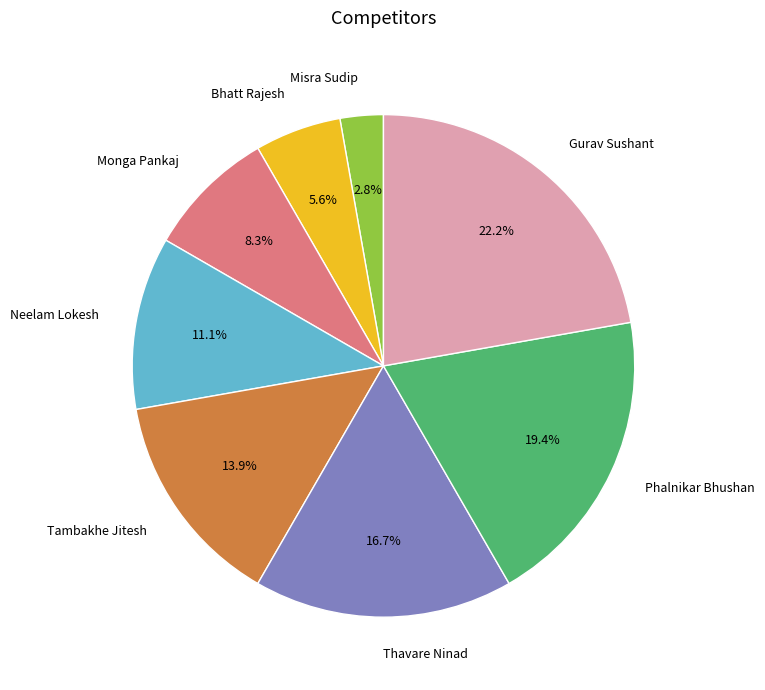

What percentage is the Misra Sudip slice, to the nearest percent?

3%